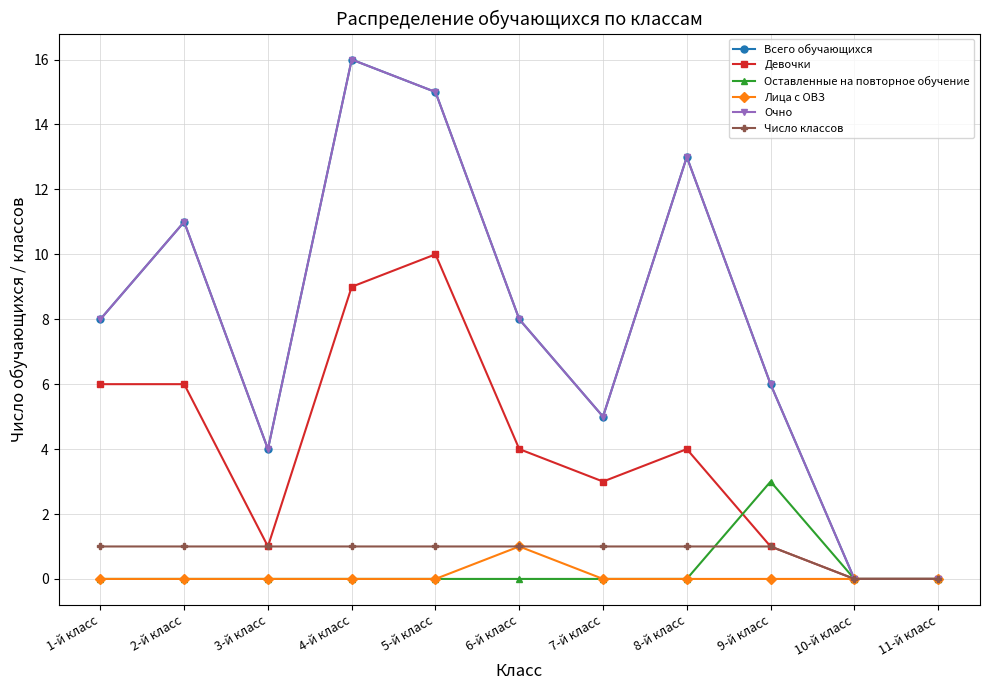

The value of Всего обучающихся at 7-й класс is 2. True or false?

False